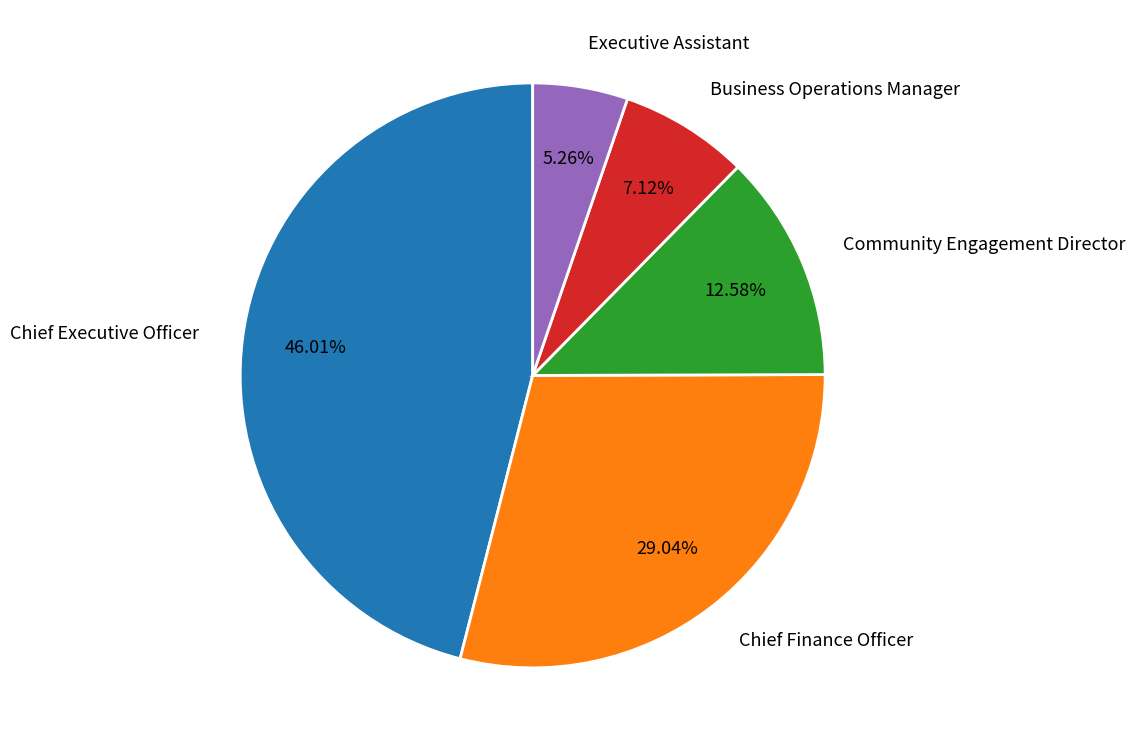

Do Business Operations Manager and Chief Executive Officer together represent more than half of the pie?

Yes